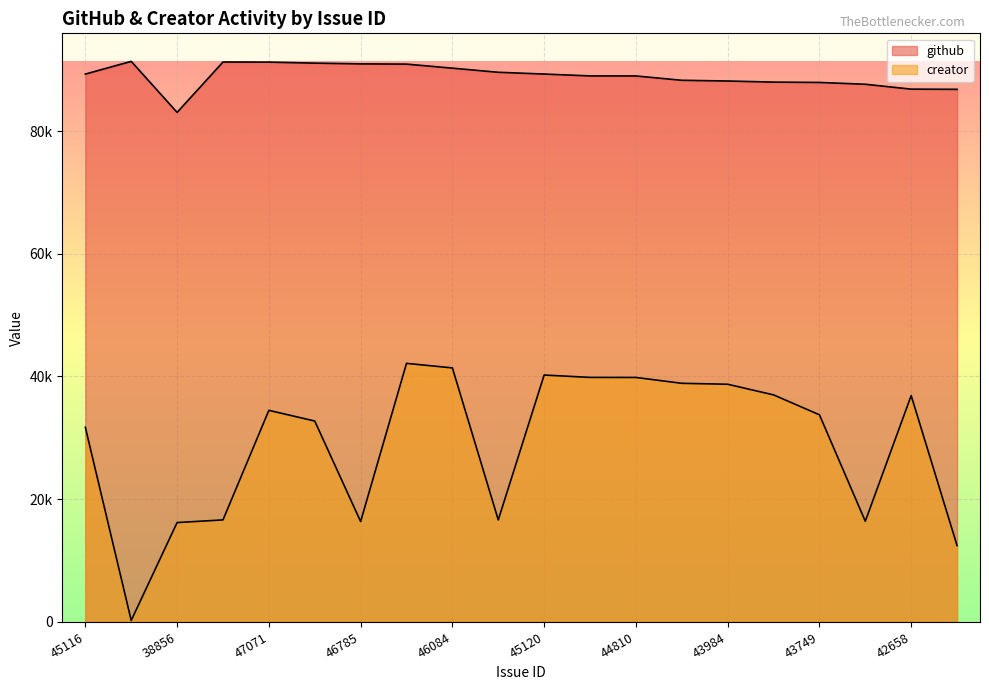

True or false: github and creator intersect in this chart.

False